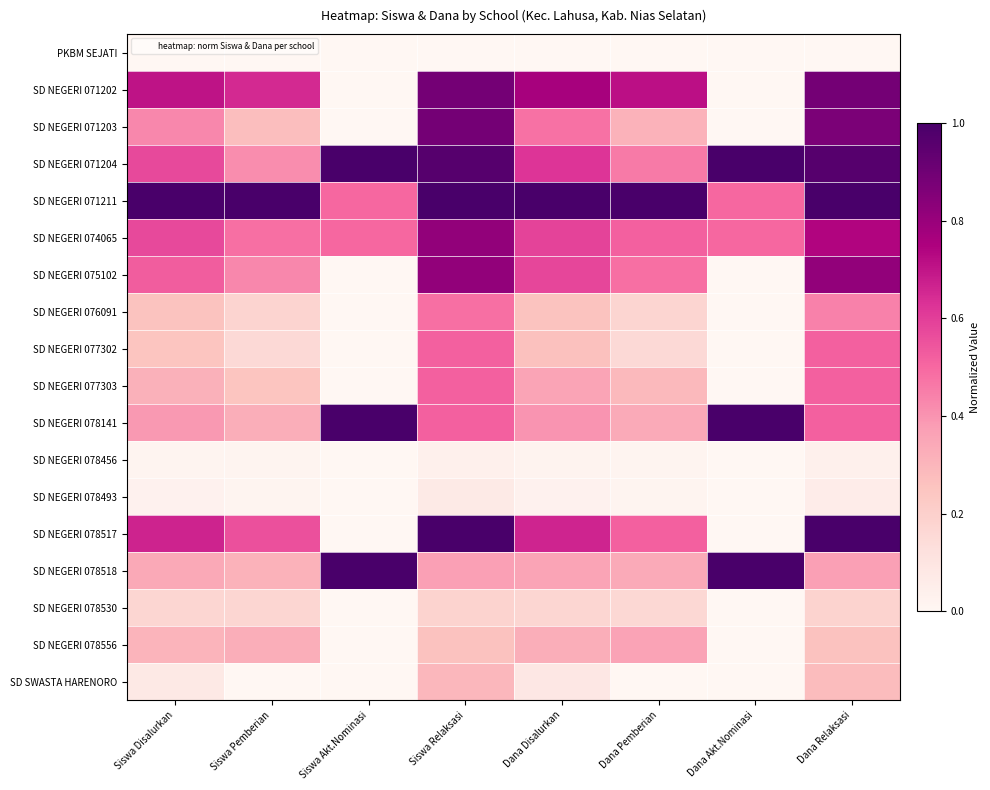

What is the spread (max minus min) of values at Dana Pemberian?

1.0